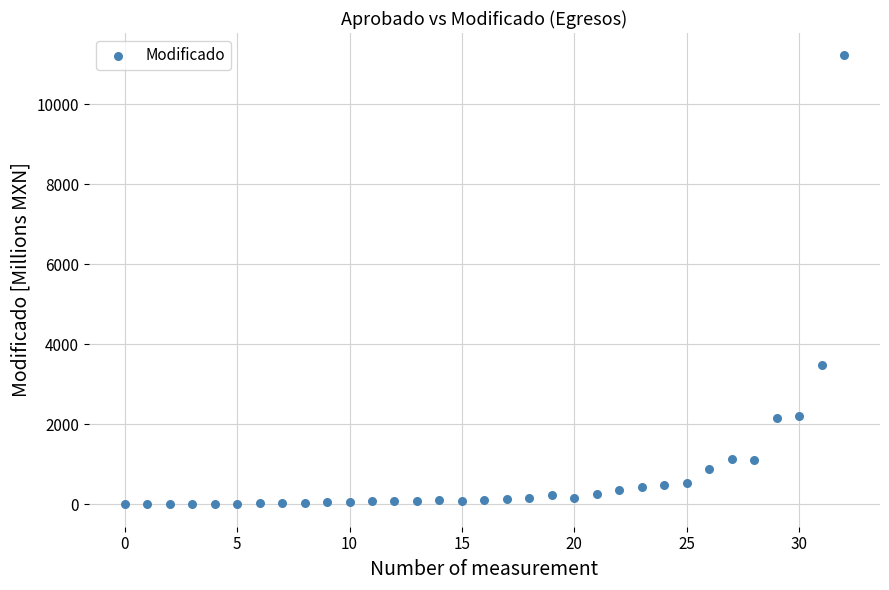

What Y value in the scatter plot is closest to 5608?

3472.7